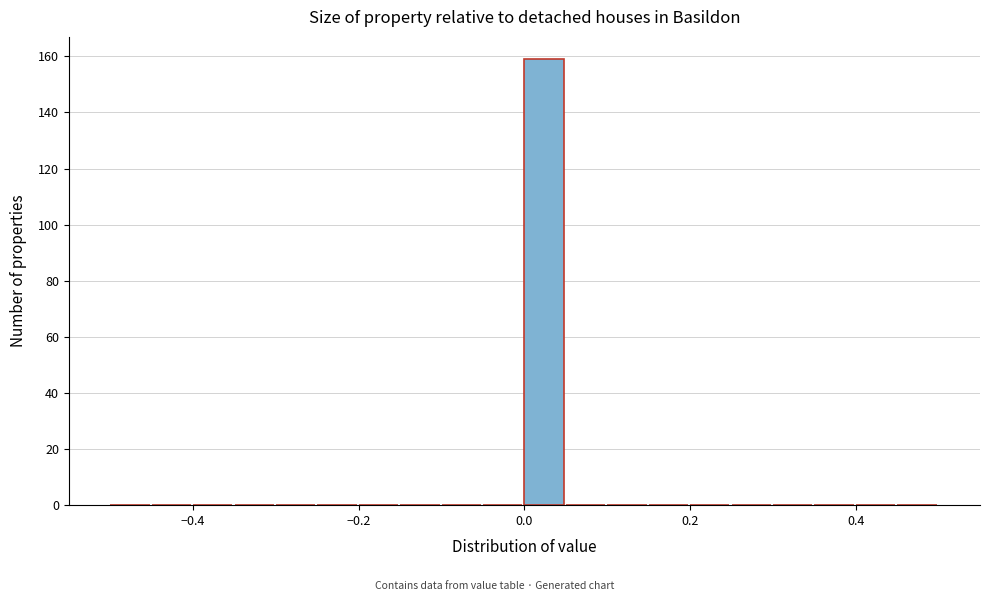

Read against the x-axis, roughly where is the centre of the tallest bar?

0.02